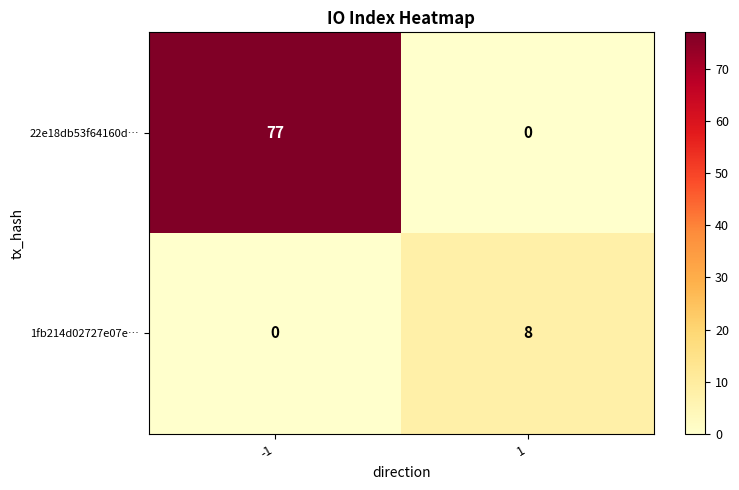

Which series has the largest range (max minus min)?

22e18db53f64160d…